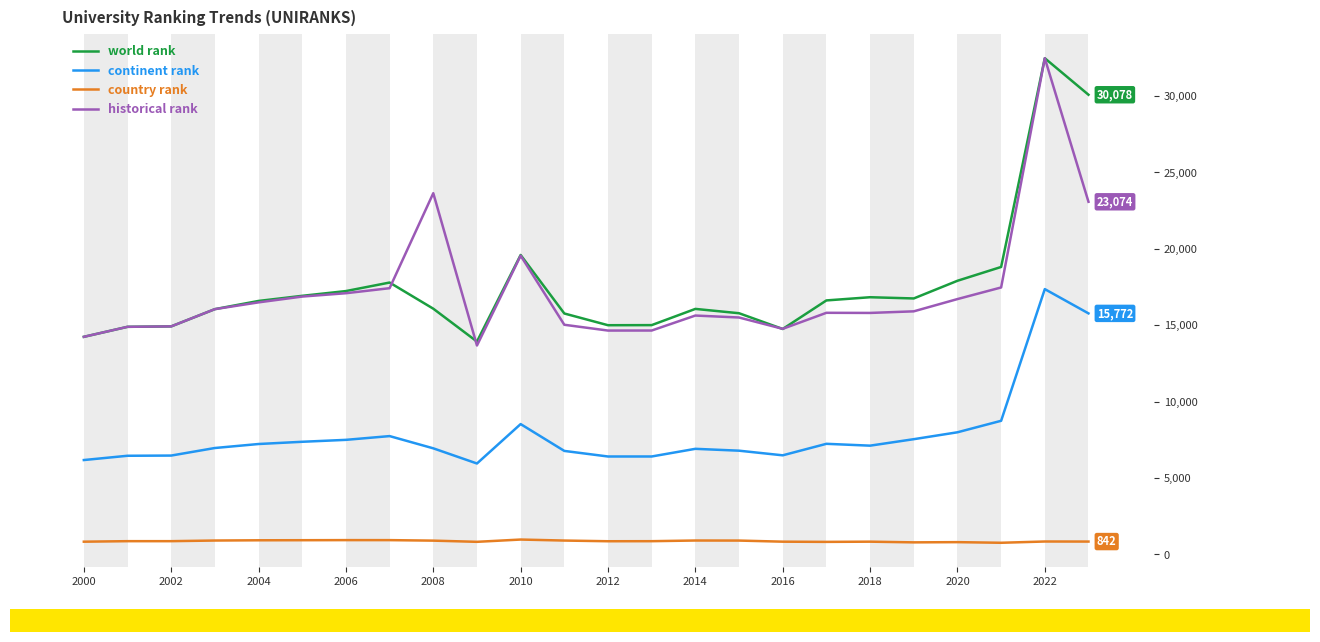

Which series ends up on top after the final intersection of historical rank and world rank?

world rank